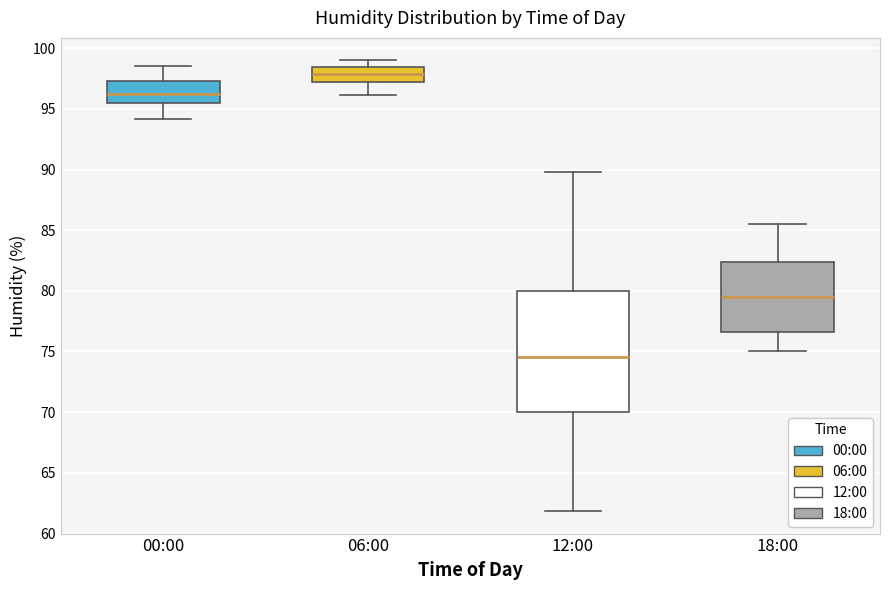

Where is the upper edge of the box for 00:00 on the y-axis? The values are not printed on the chart, so give them approximately, as read against the axis.

97.5